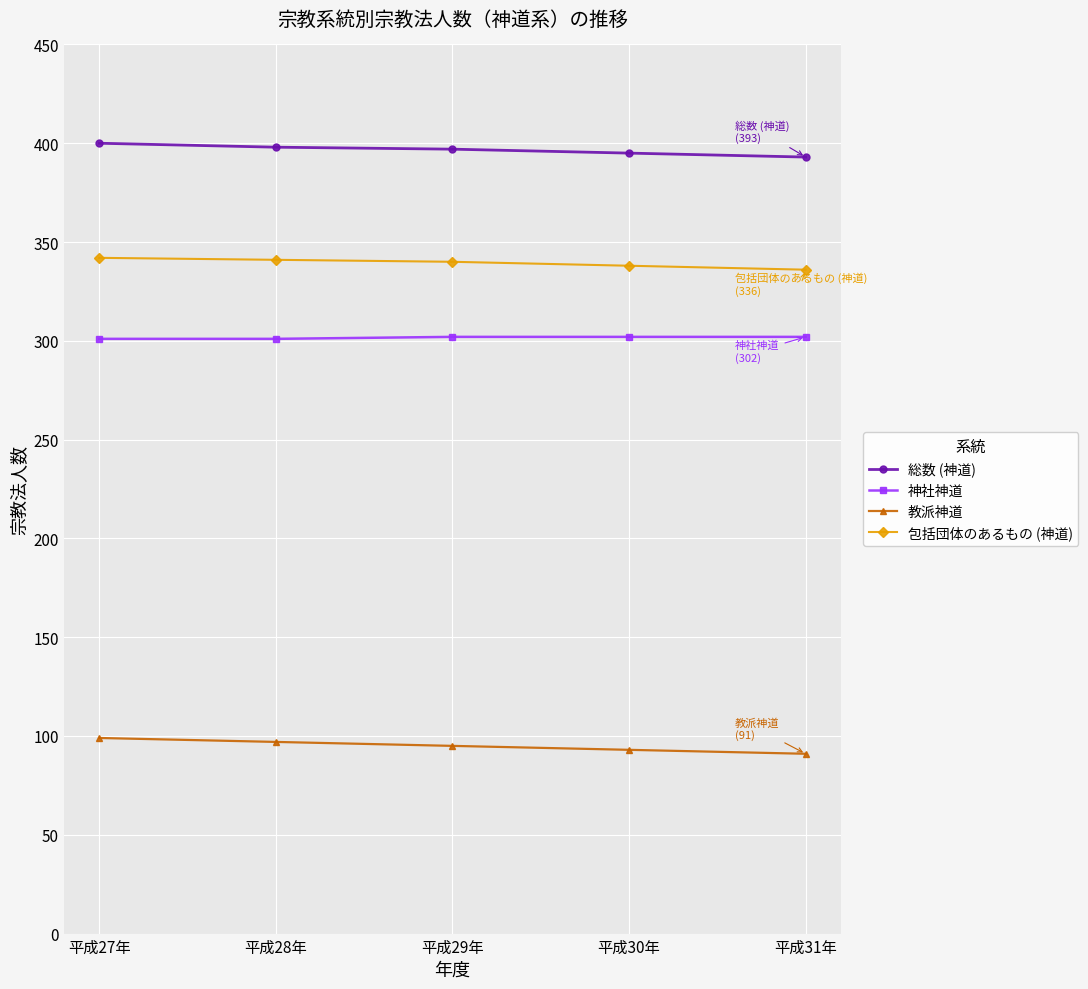

How many categories are shown in the chart?

5